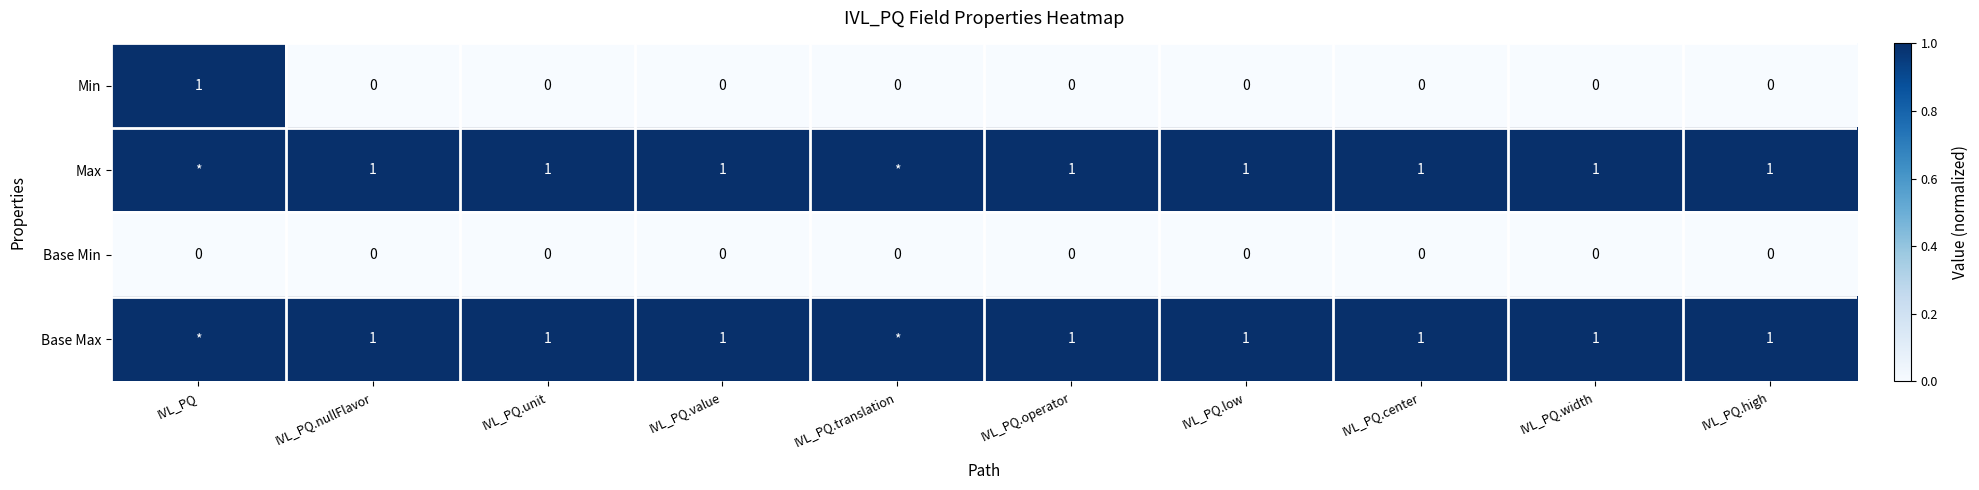

At which label does Min reach its peak?

IVL_PQ